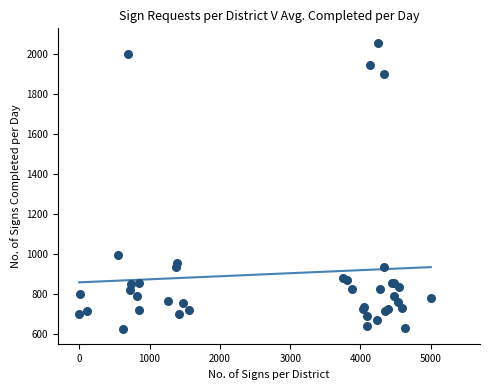

What Y value in the scatter plot is closest to 1338?

994